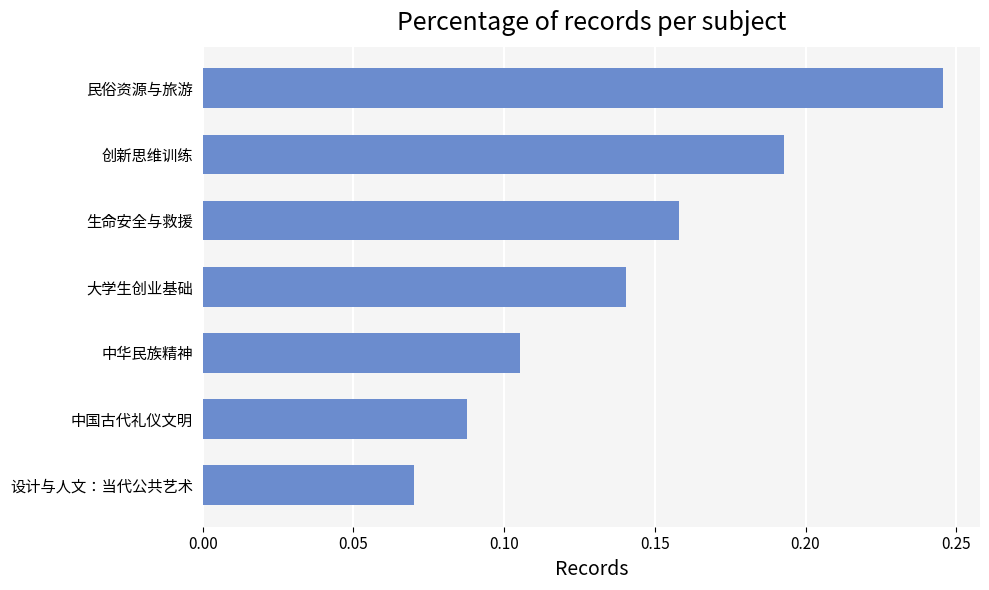

Which label corresponds to the largest value in the chart?

民俗资源与旅游